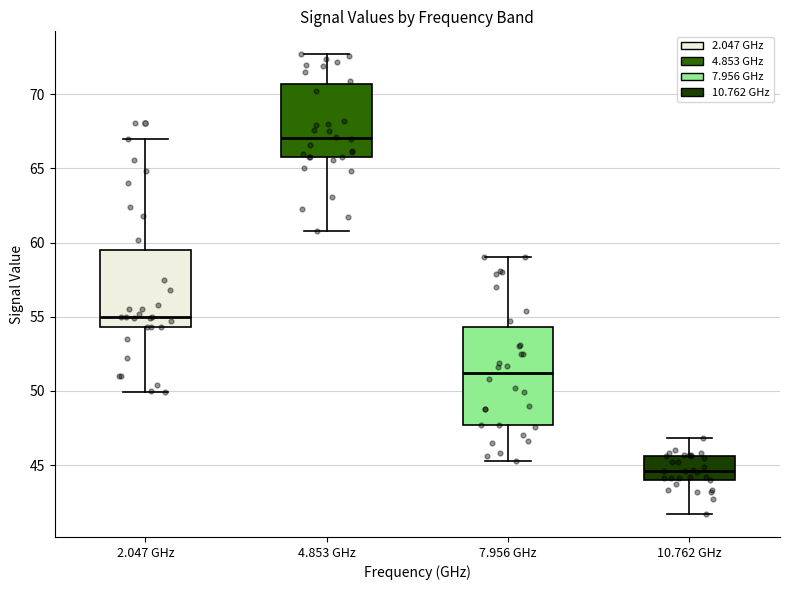

Reading left to right, read every box against the y-axis: the position of its median line, the range the box covers, and the ends of its whiskers. The values are not printed on the chart, so give them approximately, as read against the axis.

2.047 GHz: median 55.0, box 54.5 to 59.5, whiskers 50.0 to 67.0
4.853 GHz: median 67.0, box 66.0 to 70.5, whiskers 61.0 to 72.5
7.956 GHz: median 51.0, box 47.5 to 54.5, whiskers 45.5 to 59.0
10.762 GHz: median 44.5, box 44.0 to 45.5, whiskers 41.5 to 47.0